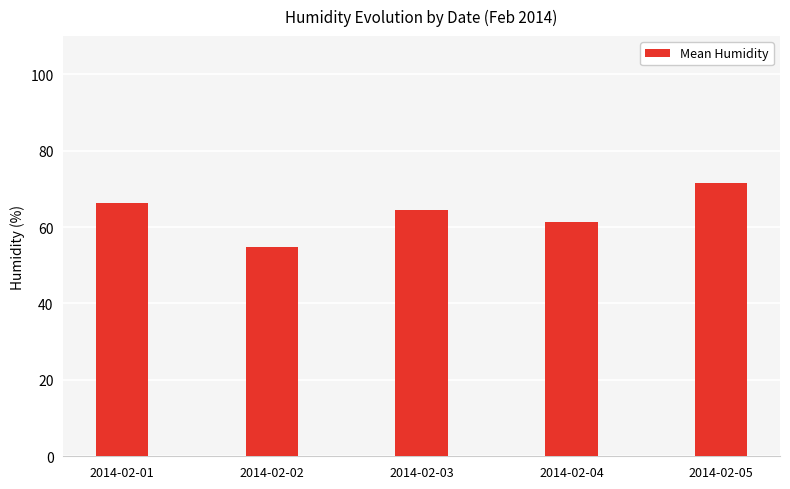

Reading left to right, extract all data points from this chart.

66.4	54.7	64.6	61.4	71.5